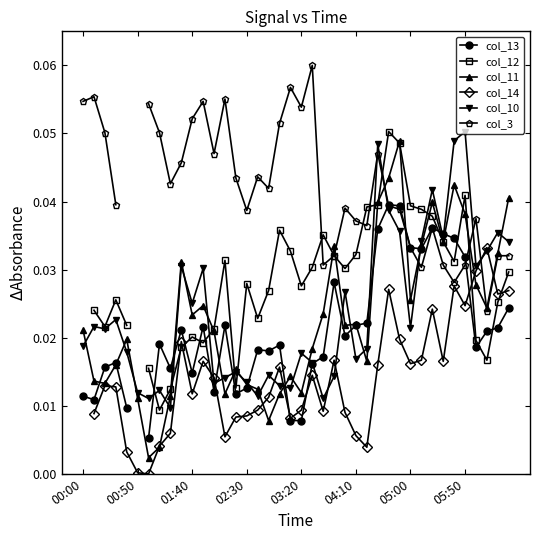

What are all the series names shown in the legend?

col_13, col_12, col_11, col_14, col_10, col_3